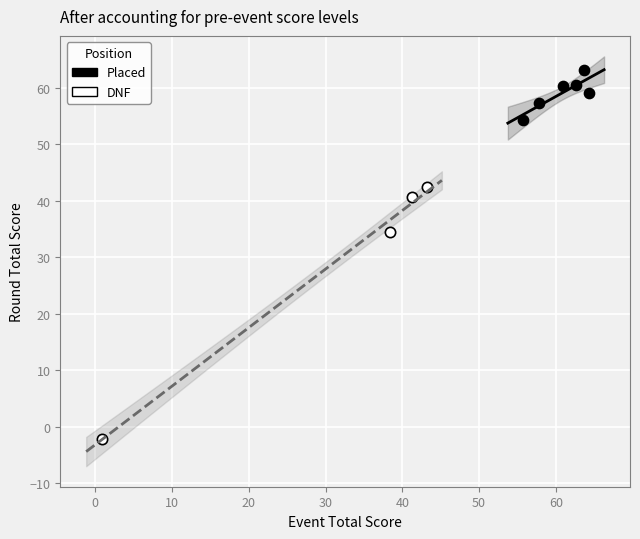

Which series contains the lowest Y value?

DNF